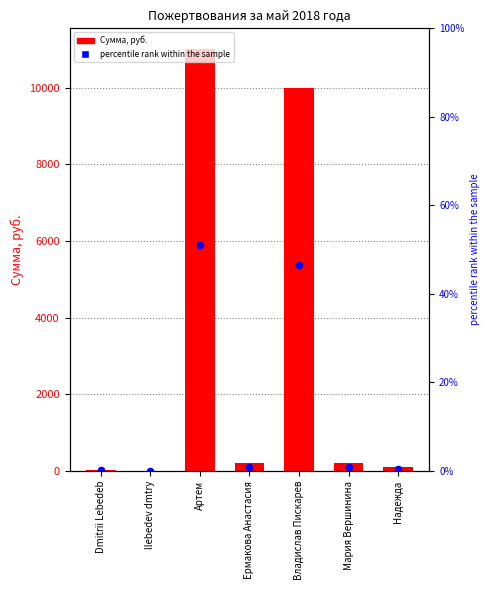

Which series contains the highest Y value?

Сумма, руб.